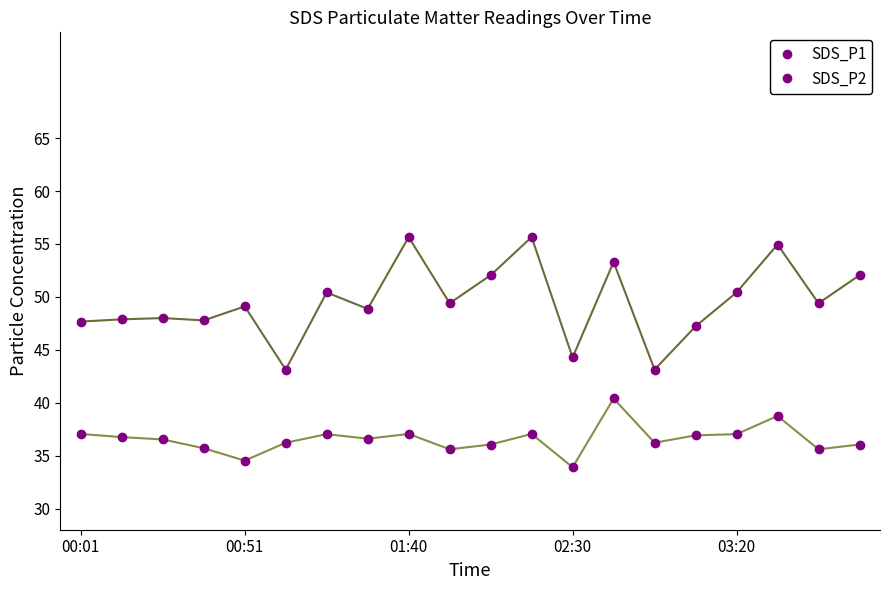

Does the chart have visible grid lines?

No